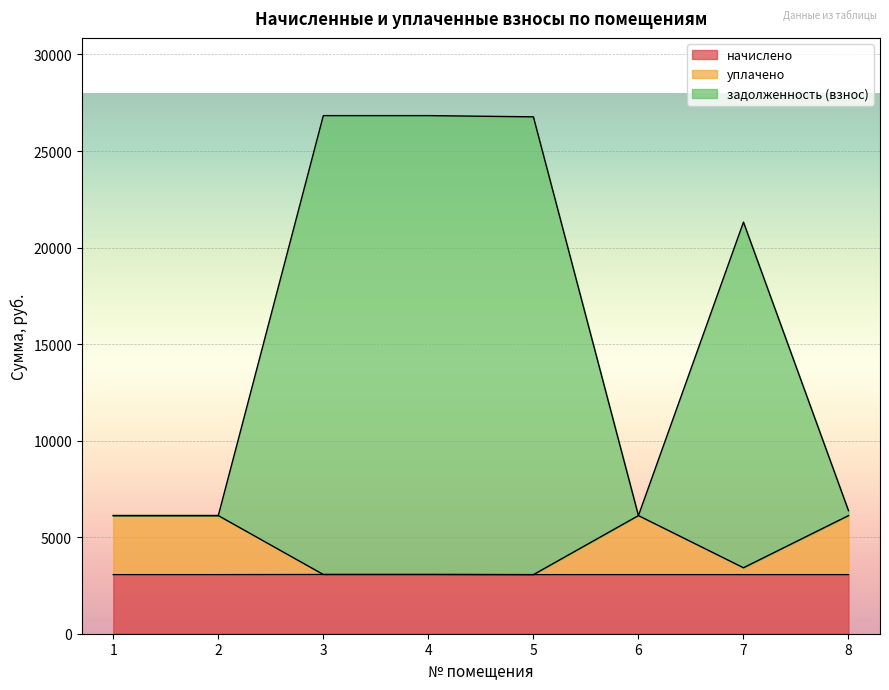

How many lines are shown in the chart?

3